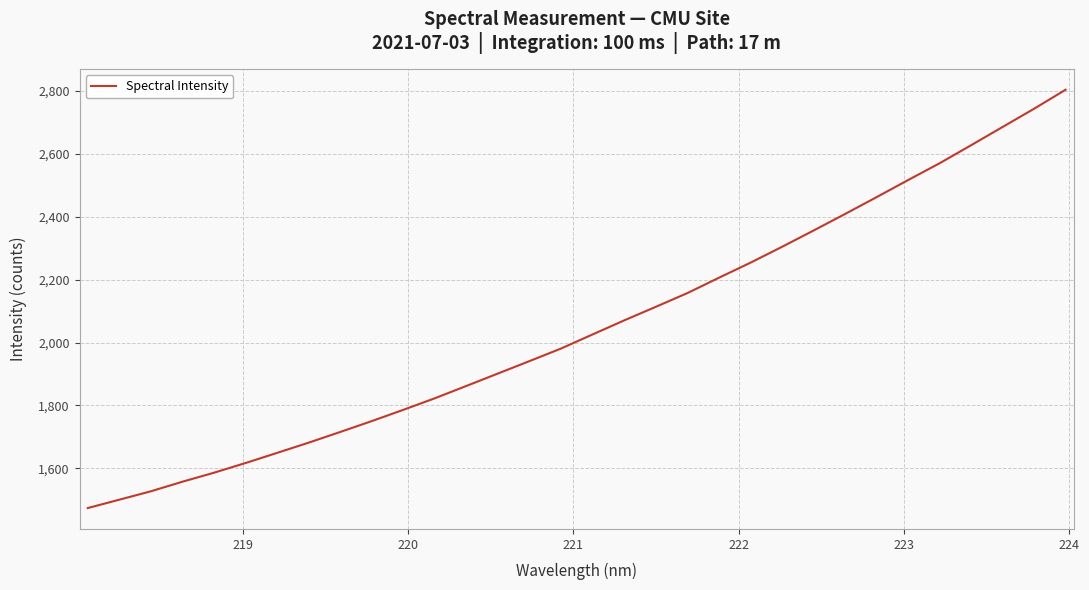

What is the minimum value shown in the chart?

1474.3